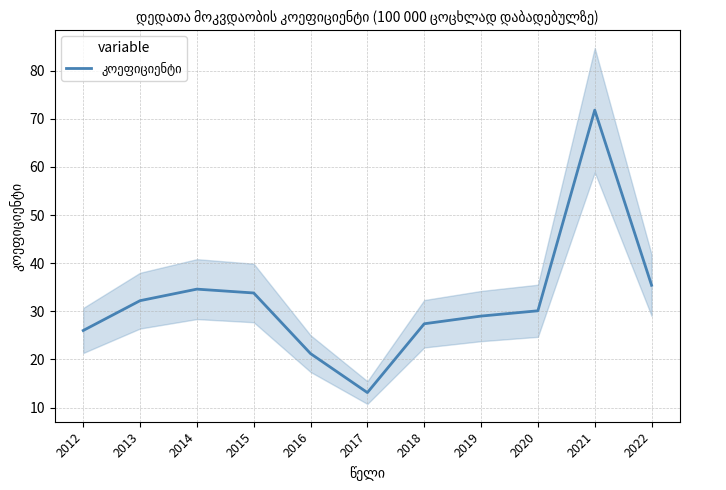

What is the value of the 11th point from the left?

35.4